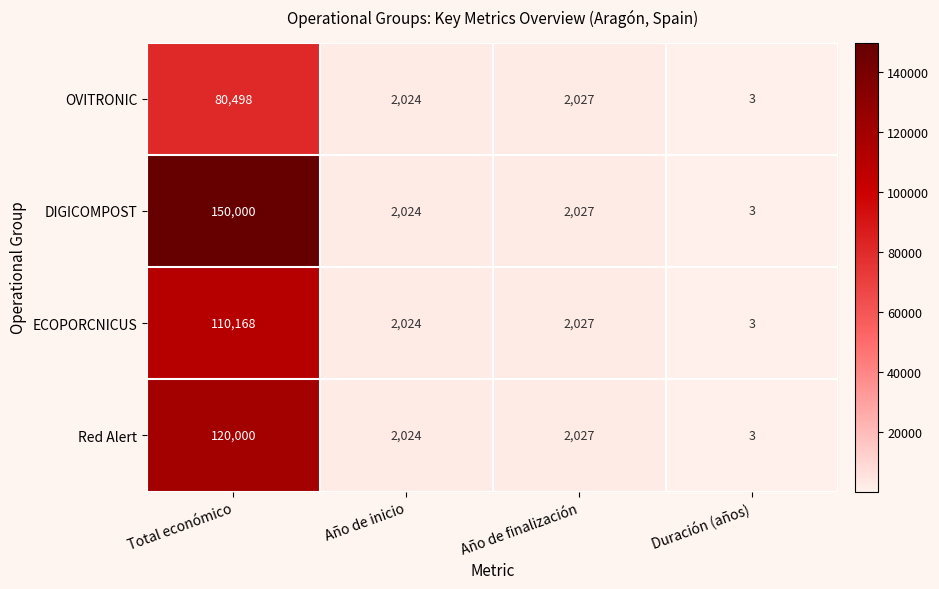

Reading right to left, transcribe all the data shown in this chart.

OVITRONIC: 3	2027	2024	80498
DIGICOMPOST: 3	2027	2024	150000
ECOPORCNICUS: 3	2027	2024	110168
Red Alert: 3	2027	2024	120000